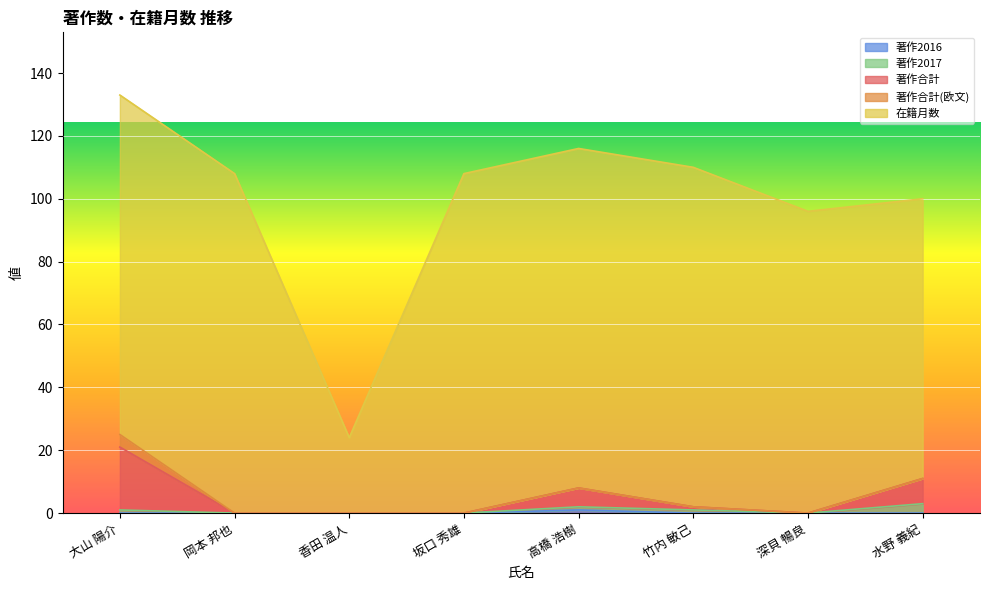

Is it true that 著作2016 equals 0 at 深貝 暢良?

False